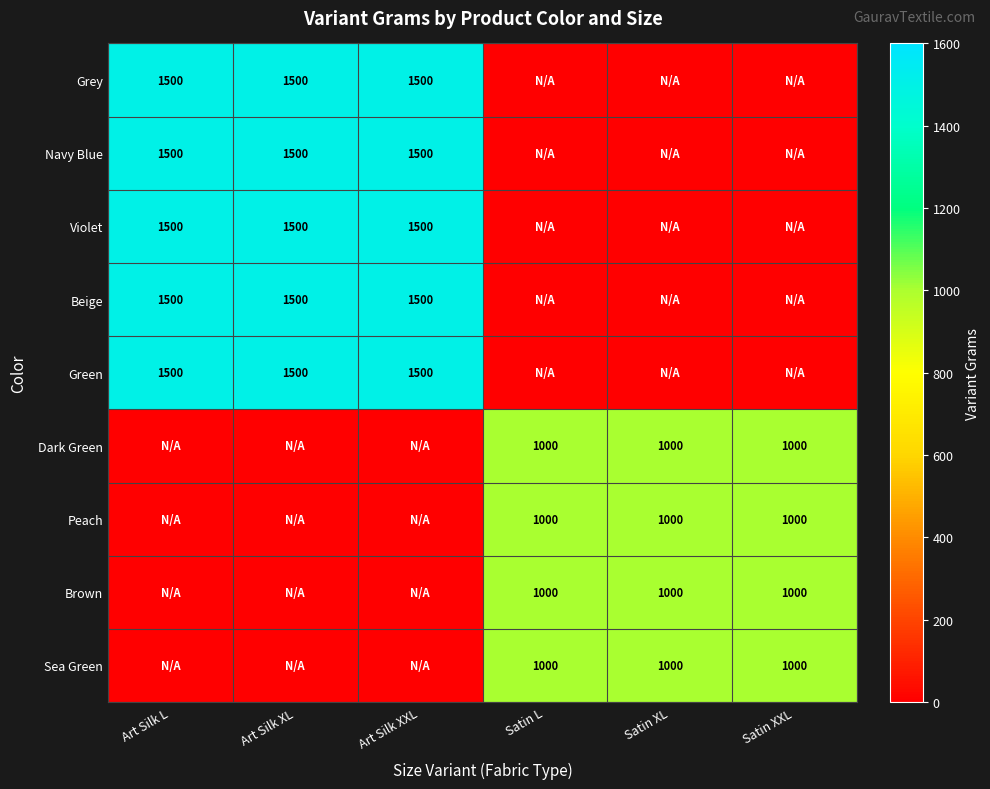

True or false: Sea Green has a value of 530 at Satin L.

False